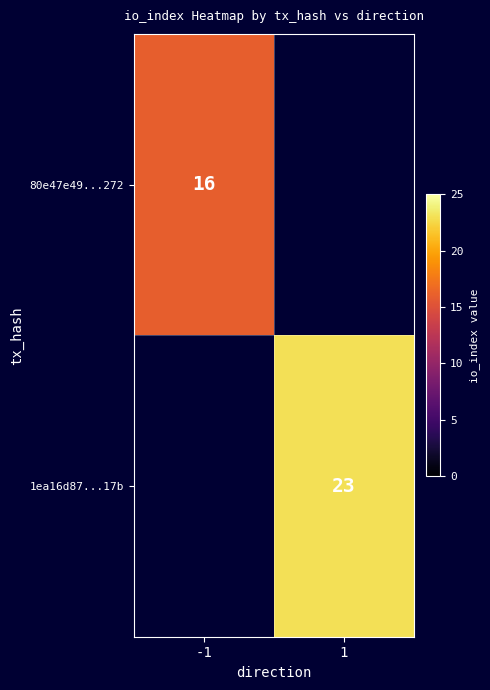

The value of 80e47e49...272 at -1 is 16. True or false?

True